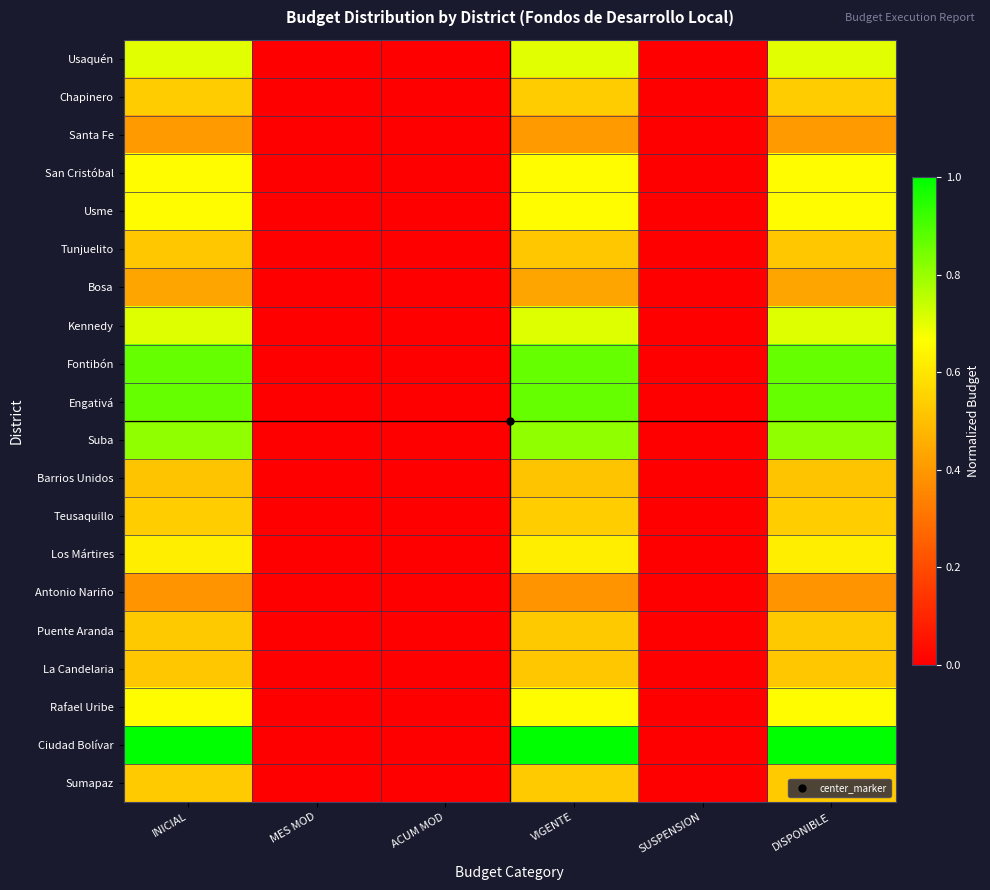

What is the maximum value shown in the chart?

1.0